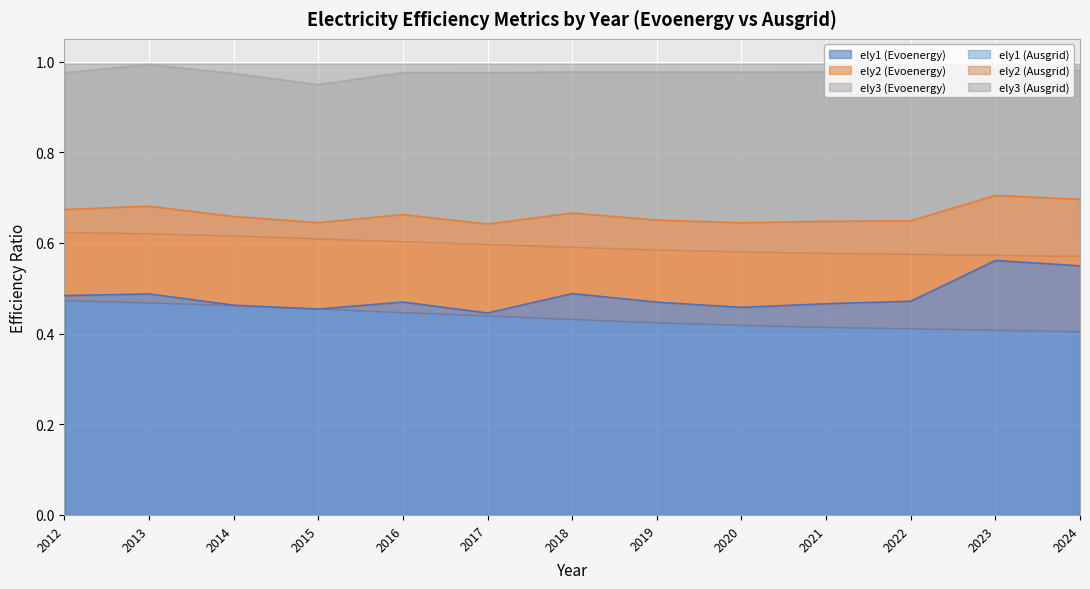

What is the sum of all ely1 values?

6.3